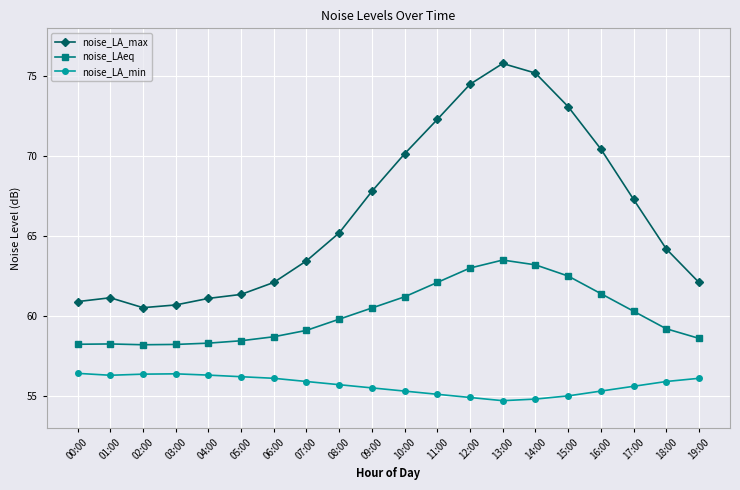

True or false: noise_LA_max and noise_LAeq cross at least once.

False